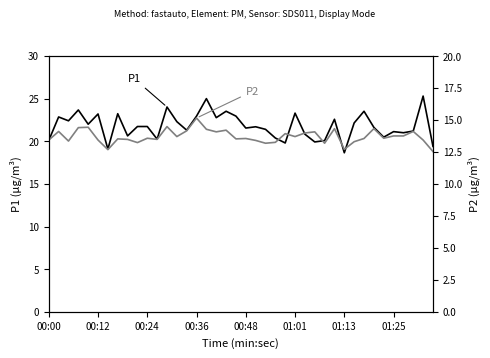

True or false: P2 has a value of 3.8 at 01:13.

False